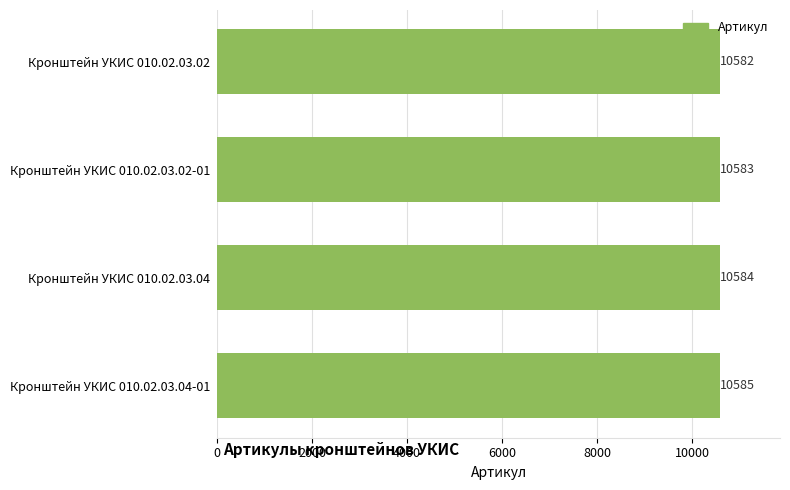

Reading top to bottom, extract all data points from this chart.

10582	10583	10584	10585